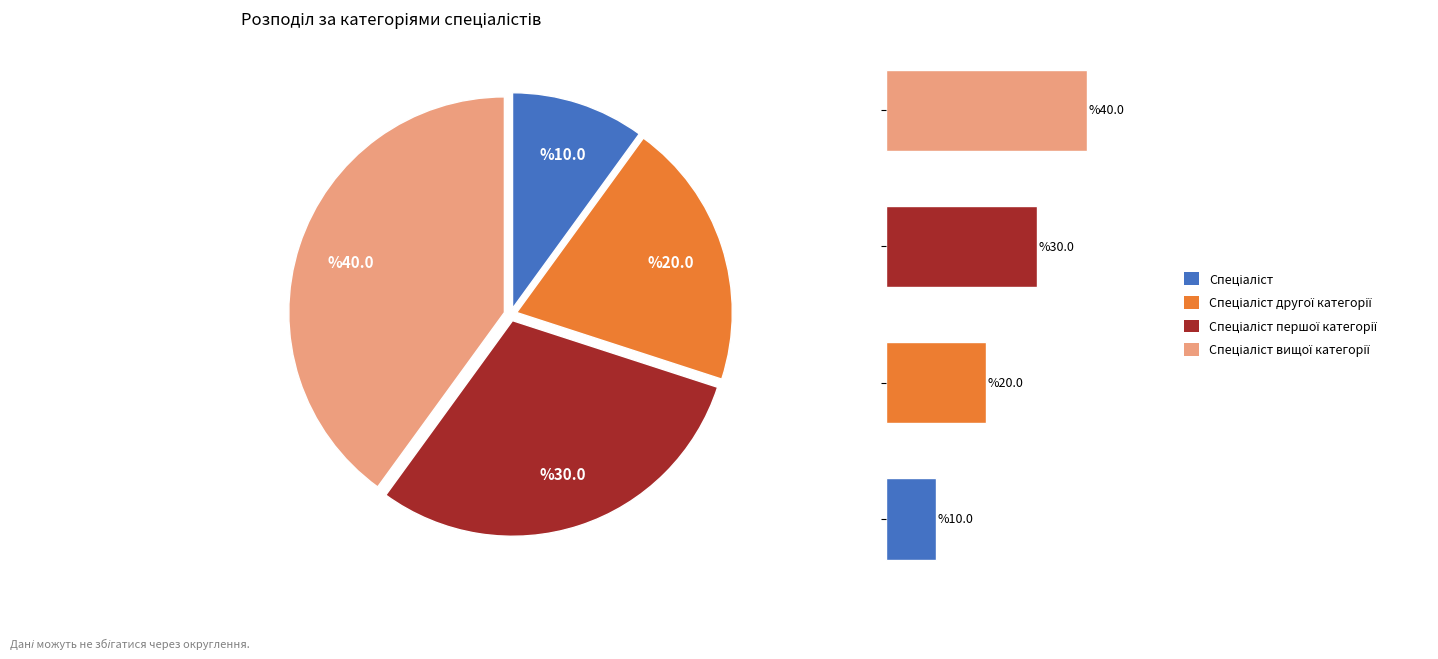

To the nearest percent, what portion does Спеціаліст represent?

10%